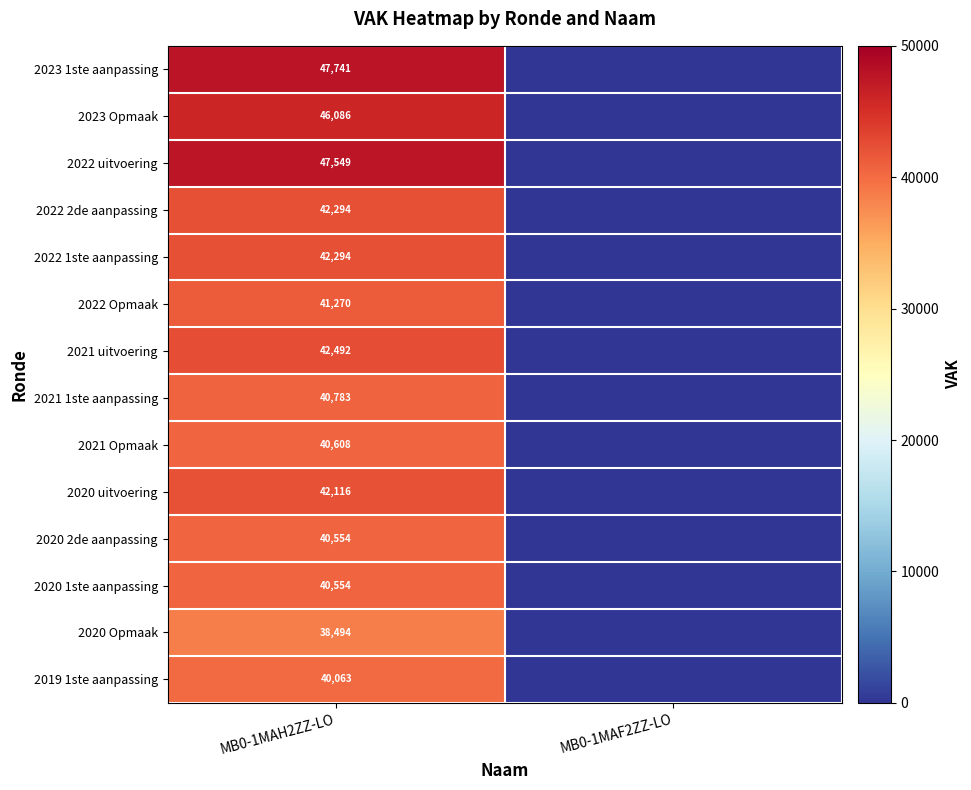

Is it true that 2021 1ste aanpassing equals 40783 at MB0-1MAH2ZZ-LO?

True